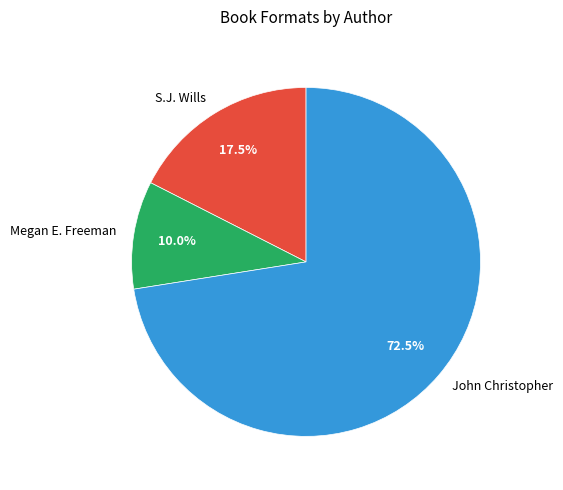

What percentage is the Megan E. Freeman slice, to the nearest percent?

10%